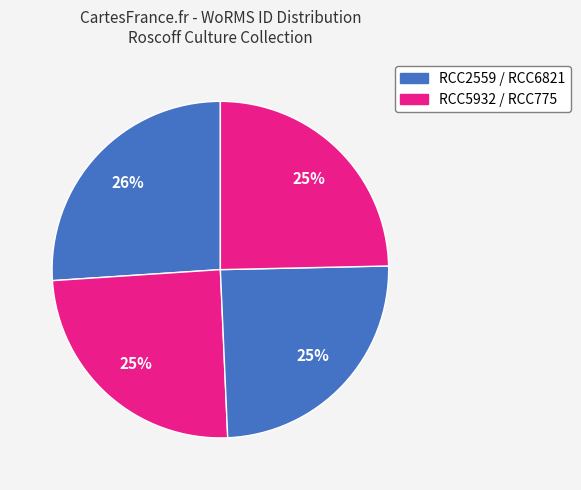

To the nearest percent, what is the average slice percentage?

25%